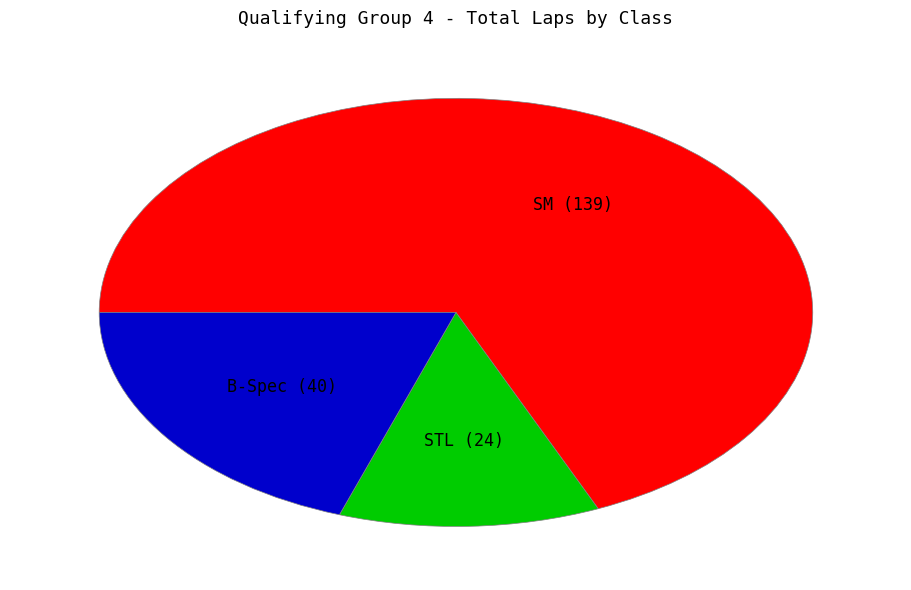

Which category has the smallest portion of the pie?

STL